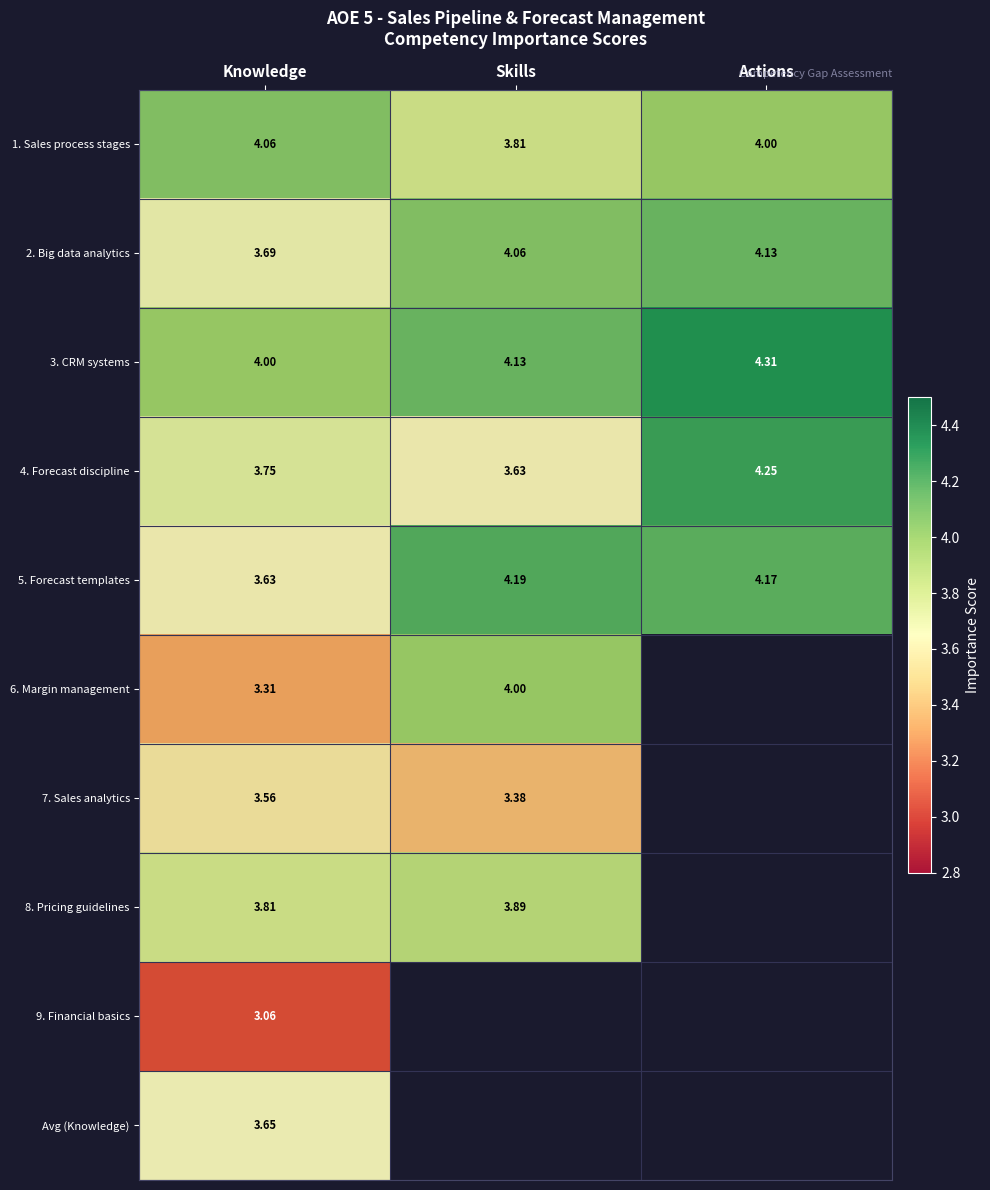

Which category has the highest value in the 2. Big data analytics series?

Actions